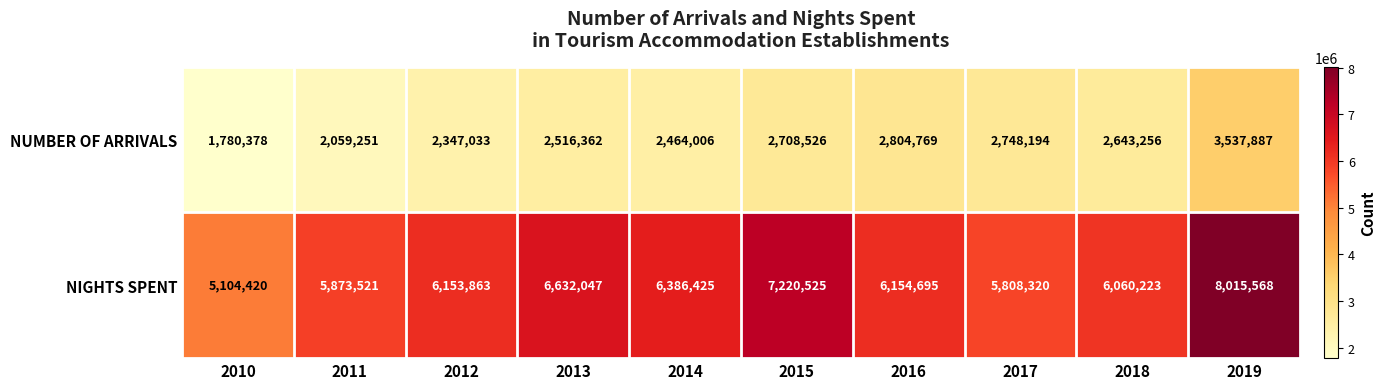

What is the sum of the NIGHTS SPENT values at 2019 and 2011?

13889089